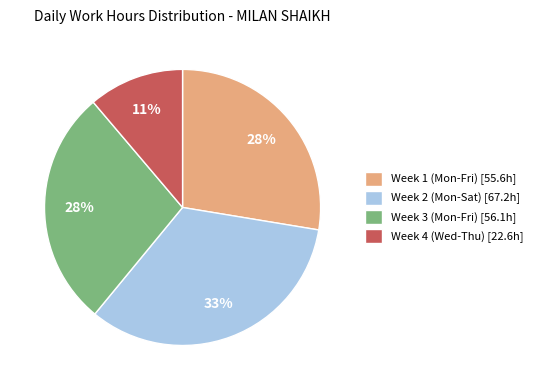

Is it true that Week 1 (Mon-Fri) [55.6h] is 28% of the pie?

True